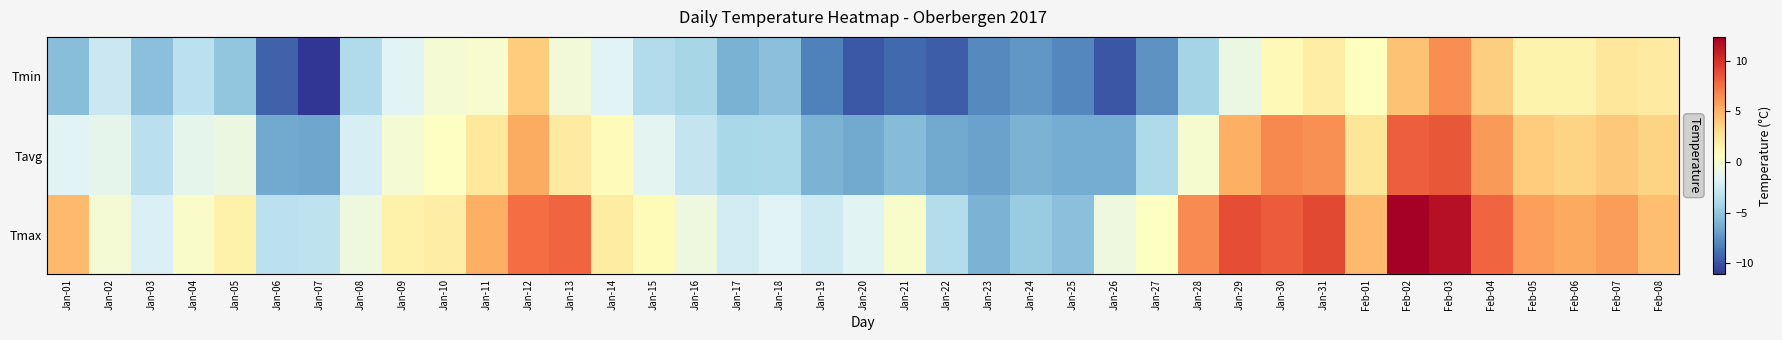

What is the difference between the highest and lowest values at Jan-03?

3.5